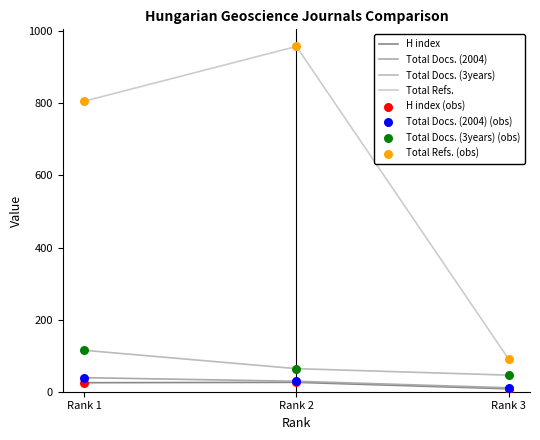

At which category is the sum across all series the highest?

Rank 2